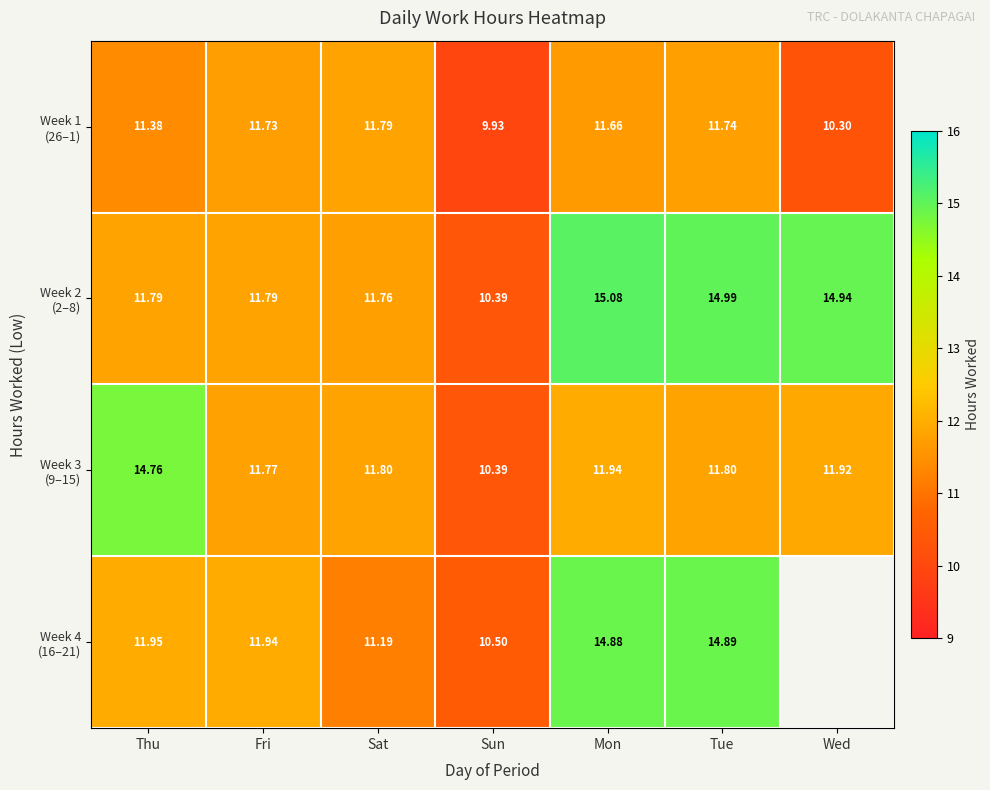

What is the total value across all series at Tue?

53.4